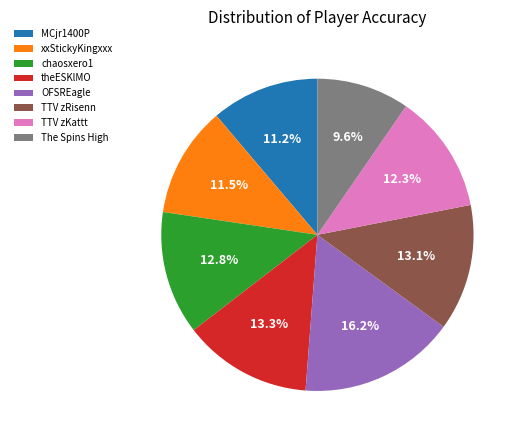

To the nearest percent, what percentage of the pie is MCjr1400P?

11%